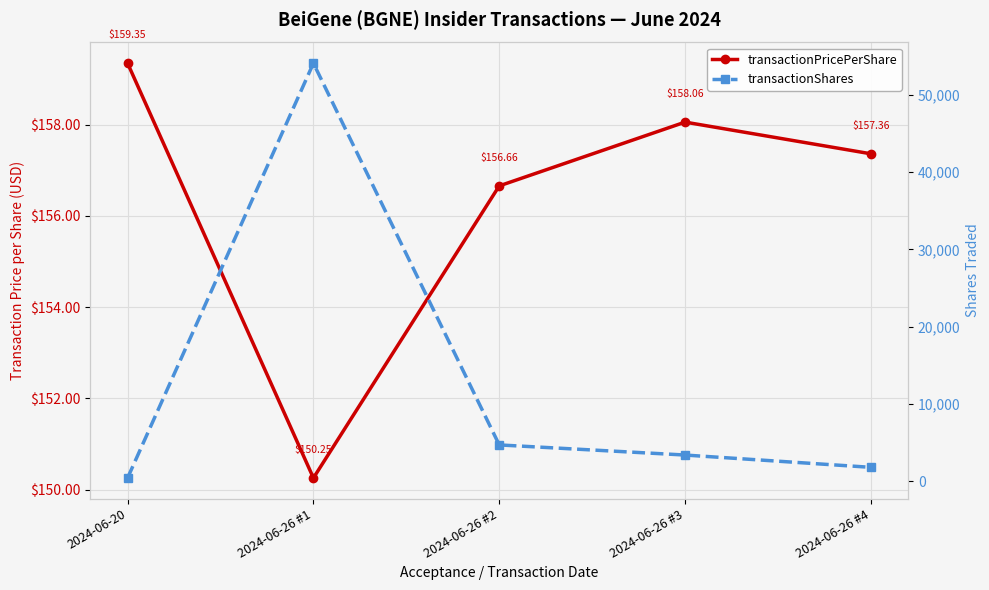

What is the difference between the maximum and minimum values in the transactionPricePerShare series?

9.1